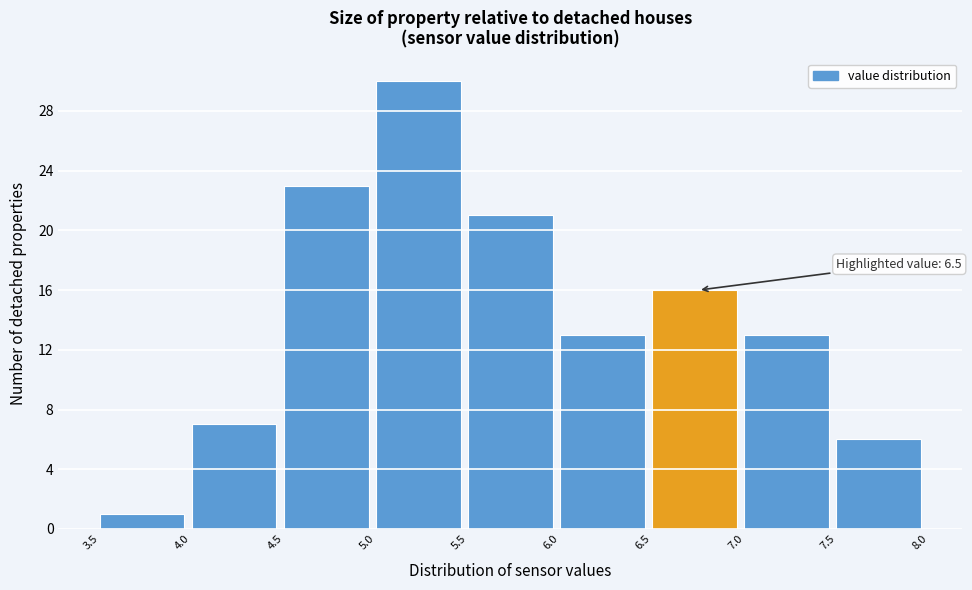

Which range on the x-axis has the tallest bar?

5.0 to 5.5